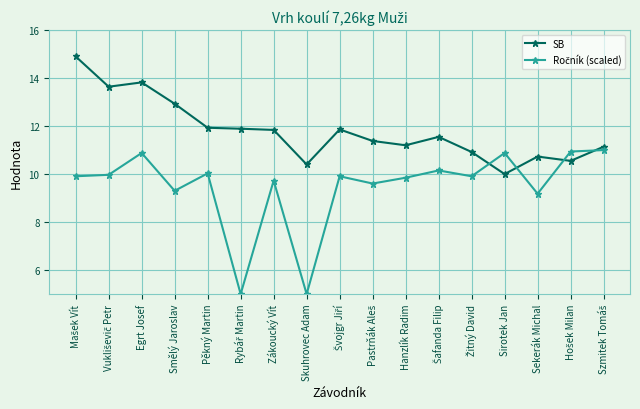

What is the difference between the highest and lowest values at Zákoucký Vít?

2.1